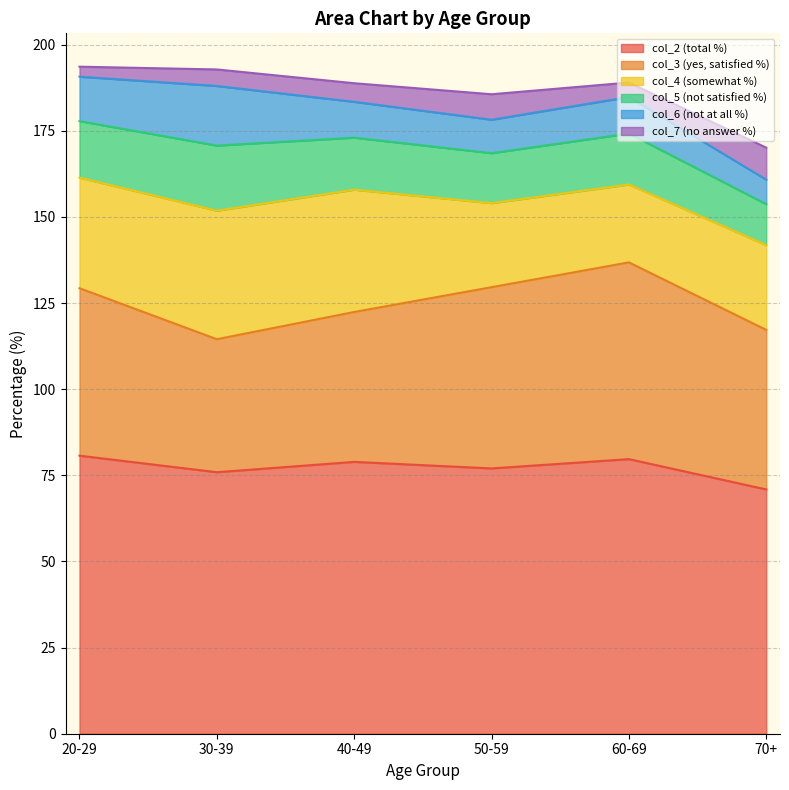

What is the sum of all col_3 (yes, satisfied %) values?

286.7